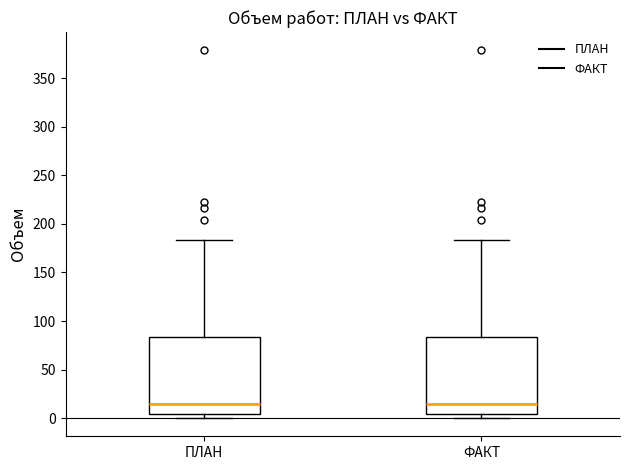

Where does the median line of the box for ФАКТ sit on the y-axis? The values are not printed on the chart, so give them approximately, as read against the axis.

15